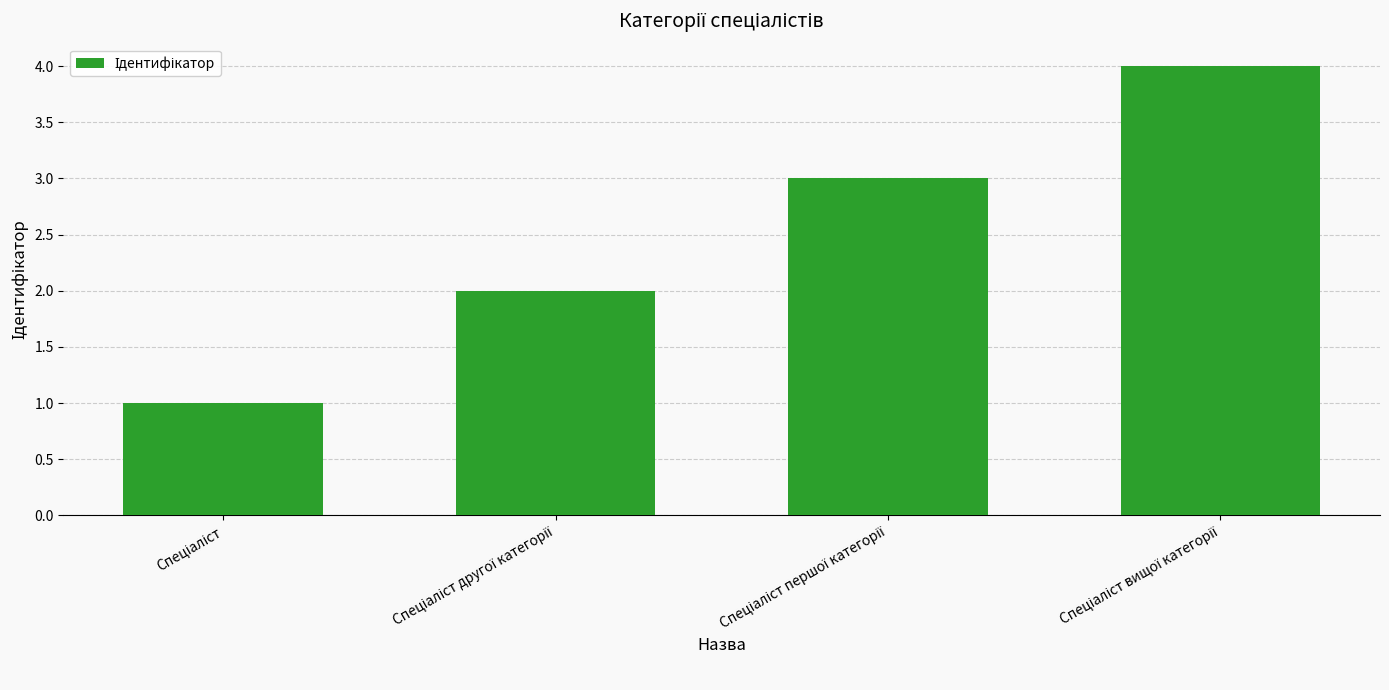

What is the greatest value displayed?

4